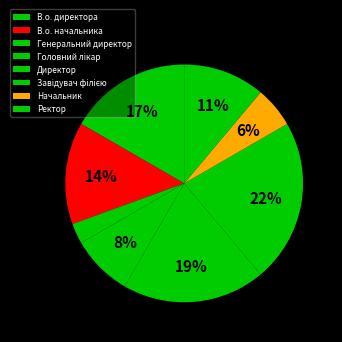

To the nearest percent, what percentage of the pie is Начальник?

6%